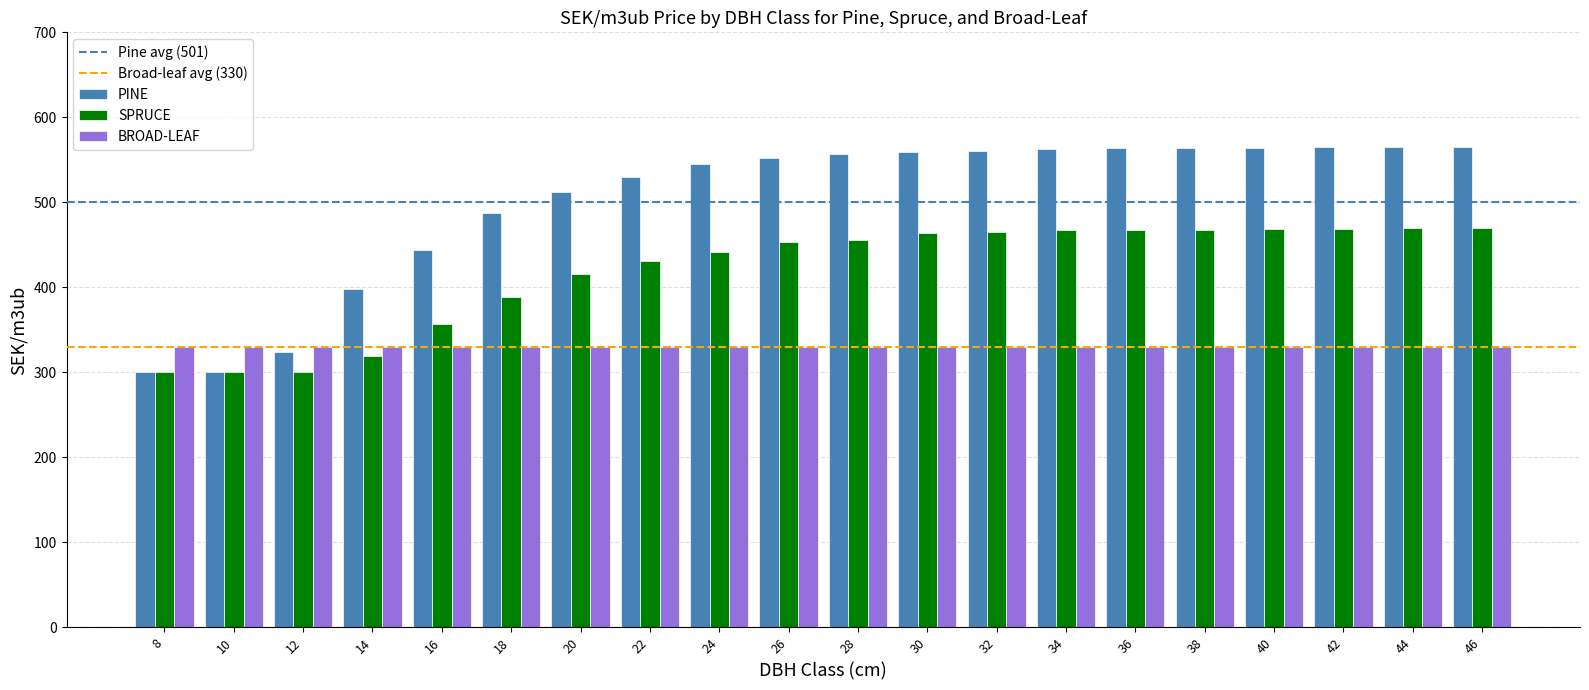

How many distinct data groups are displayed?

3